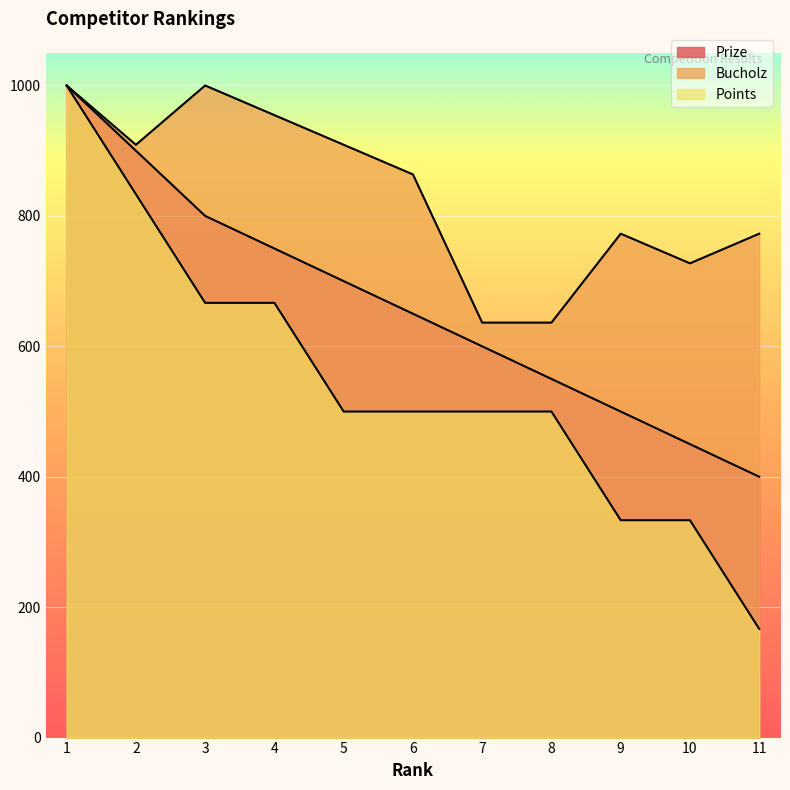

Rank the categories by Points value from lowest to highest.

11, 9, 10, 5, 6, 7, 8, 3, 4, 2, 1